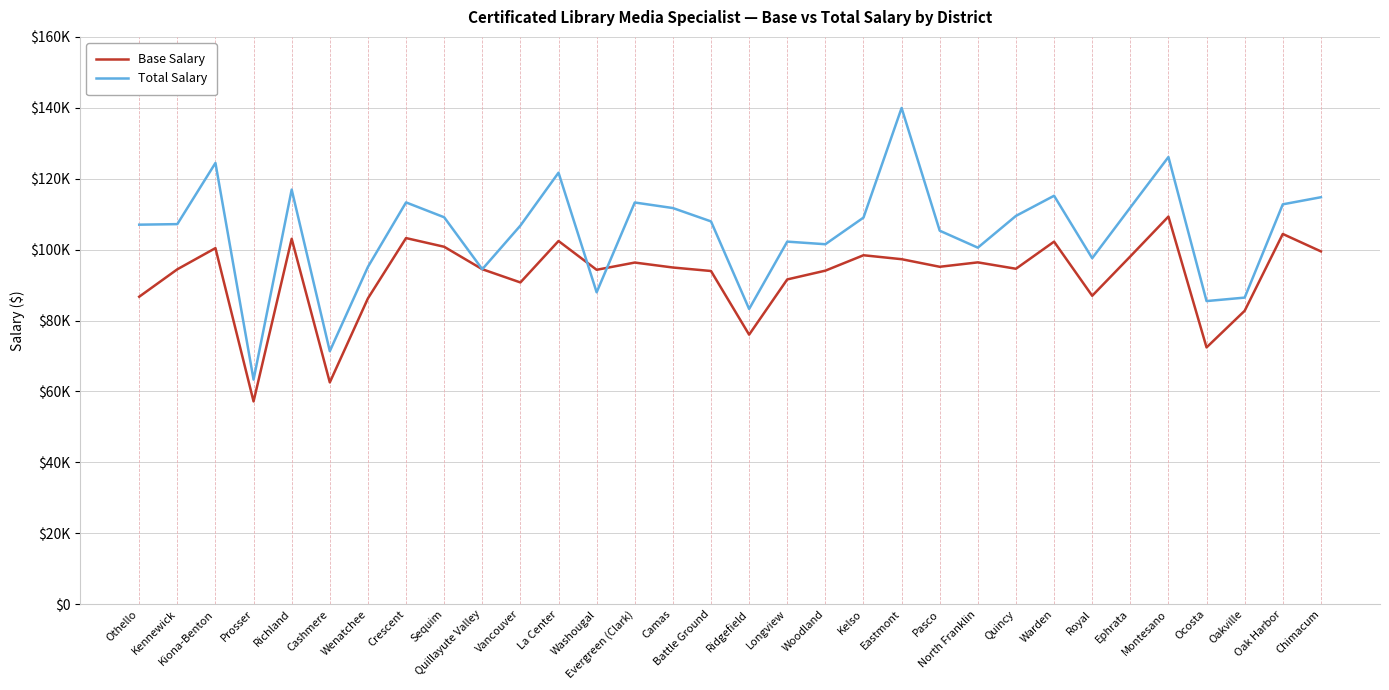

Reading right to left, extract all data points from this chart.

Base Salary: Chimacum=99505	Oak Harbor=104418	Oakville=82756	Ocosta=72422	Montesano=109324	Ephrata=98089	Royal=86986	Warden=102253	Quincy=94607	North Franklin=96410	Pasco=95165	Eastmont=97305	Kelso=98417	Woodland=94073	Longview=91597	Ridgefield=76023	Battle Ground=93973	Camas=94960	Evergreen (Clark)=96356	Washougal=94314	La Center=102432	Vancouver=90747	Quillayute Valley=94476	Sequim=100810	Crescent=103260	Wenatchee=86252	Cashmere=62557	Richland=103055	Prosser=57197	Kiona-Benton=100428	Kennewick=94455	Othello=86723
Total Salary: Chimacum=114782	Oak Harbor=112779	Oakville=86473	Ocosta=85493	Montesano=126118	Ephrata=111876	Royal=97581	Warden=115196	Quincy=109517	North Franklin=100559	Pasco=105340	Eastmont=139957	Kelso=109035	Woodland=101525	Longview=102259	Ridgefield=83270	Battle Ground=107963	Camas=111728	Evergreen (Clark)=113292	Washougal=87964	La Center=121698	Vancouver=106783	Quillayute Valley=94476	Sequim=109130	Crescent=113318	Wenatchee=95132	Cashmere=71363	Richland=116933	Prosser=63347	Kiona-Benton=124443	Kennewick=107196	Othello=107040